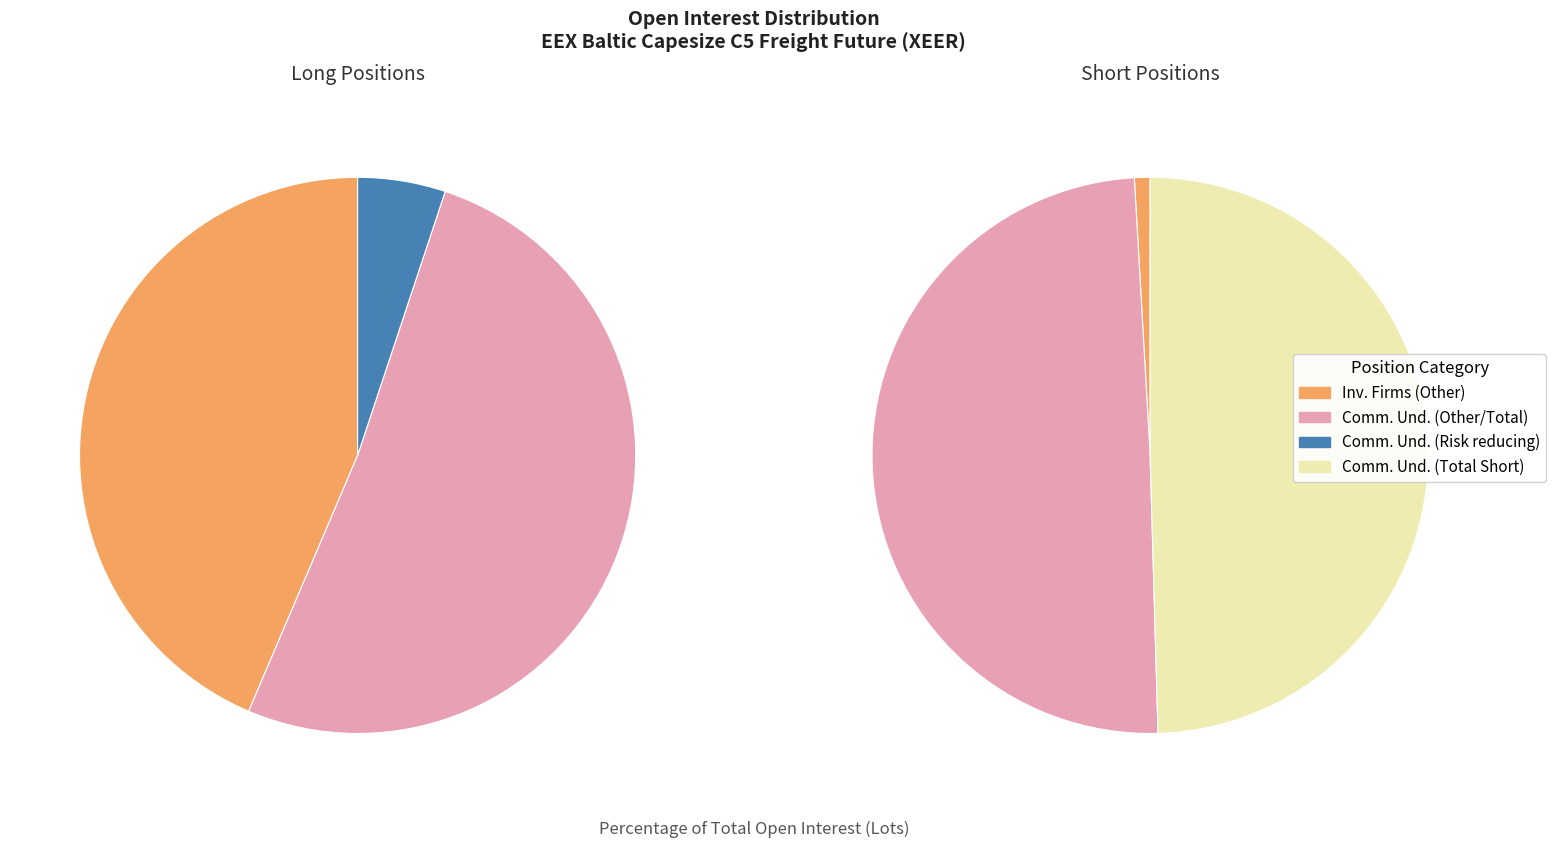

At Commercial Undertakings (Other), list the series in order from largest to smallest.

Long, Short